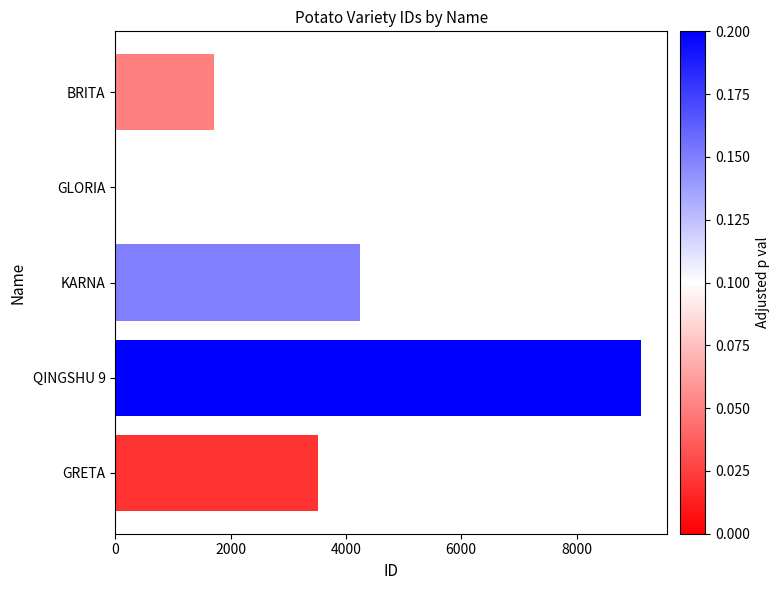

Where is the data nearest to the value 5414?

KARNA